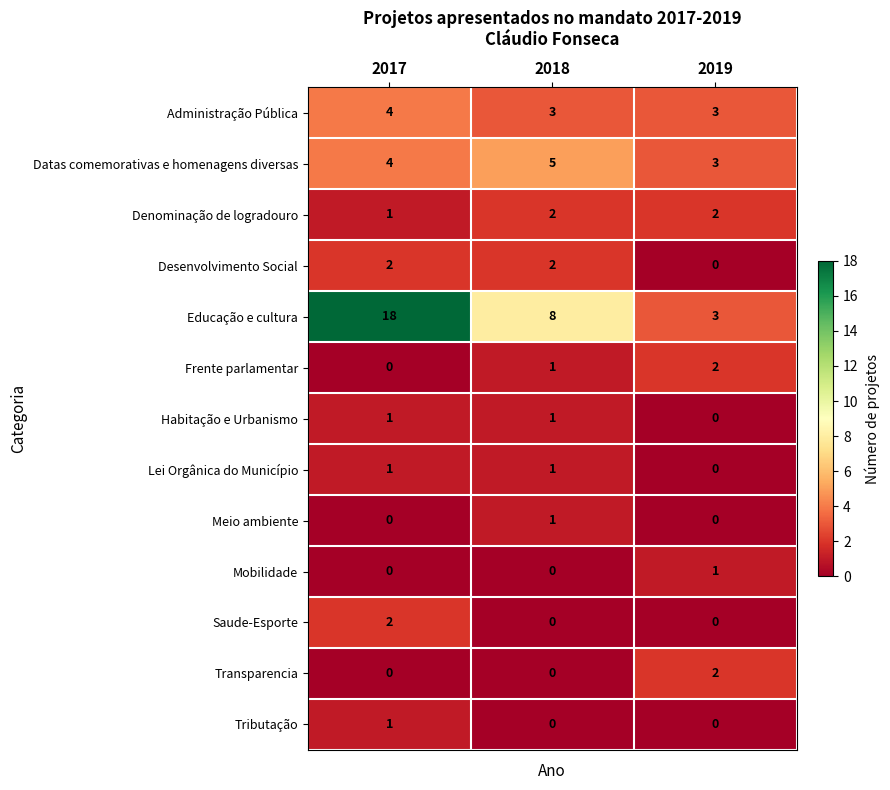

What is the total value across all series at 2019?

16